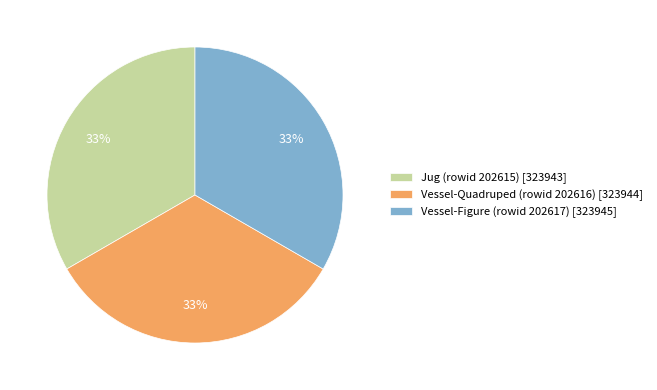

Does Vessel-Quadruped (rowid 202616) account for over 50% of the chart?

No